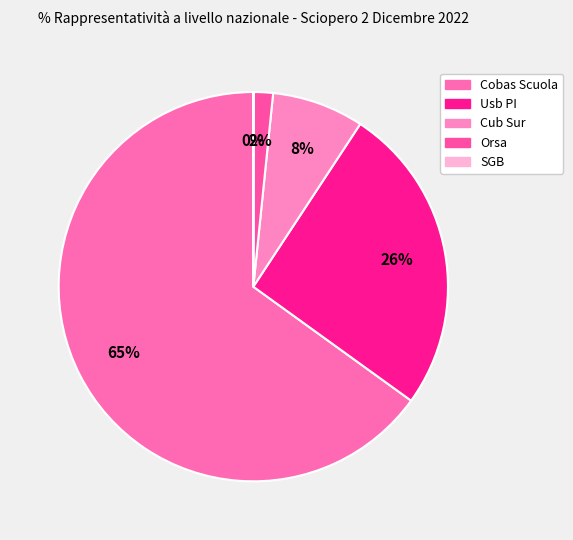

Between Cub Sur and Usb PI, which is larger?

Usb PI